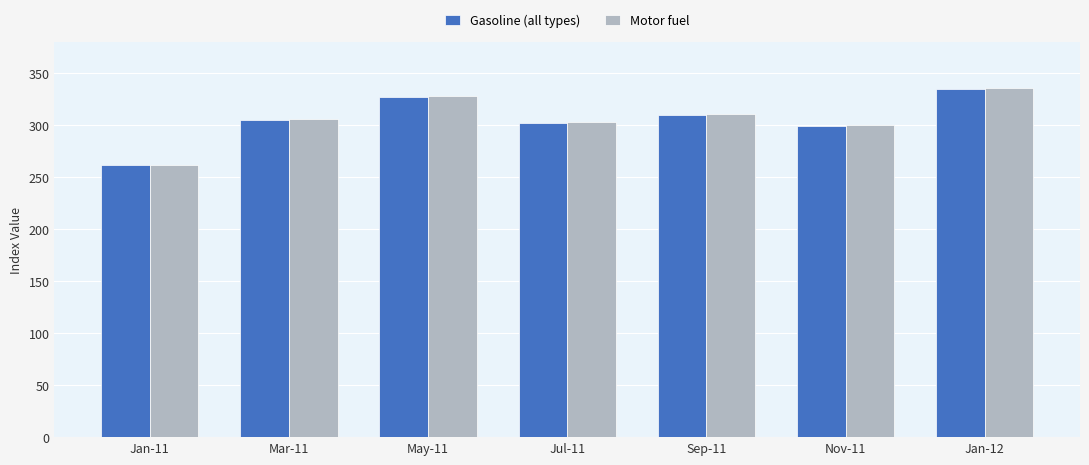

What is the smallest value displayed?

261.6